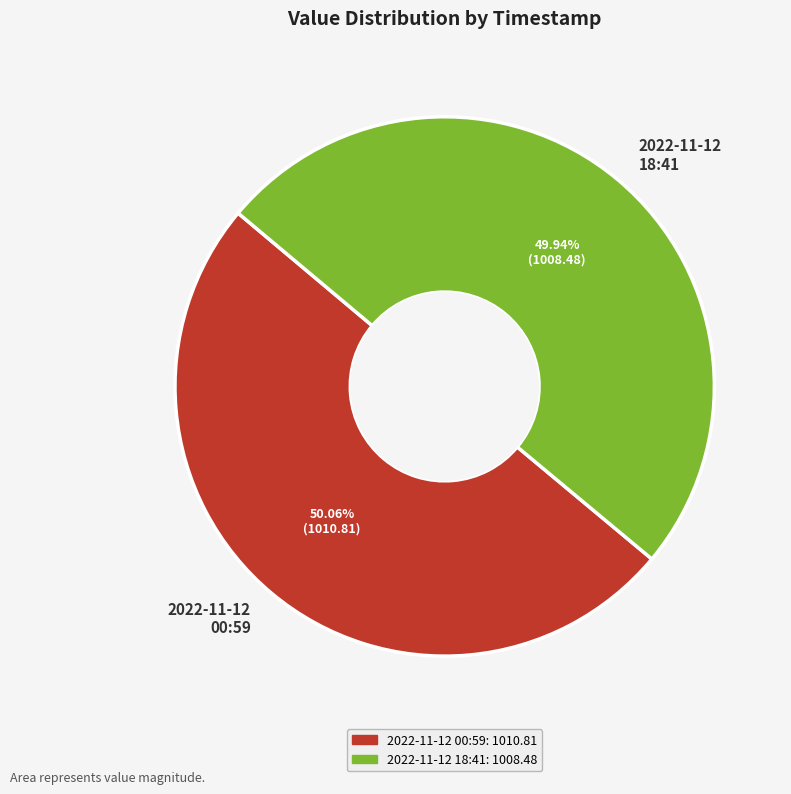

Is there a majority slice in this chart?

Yes